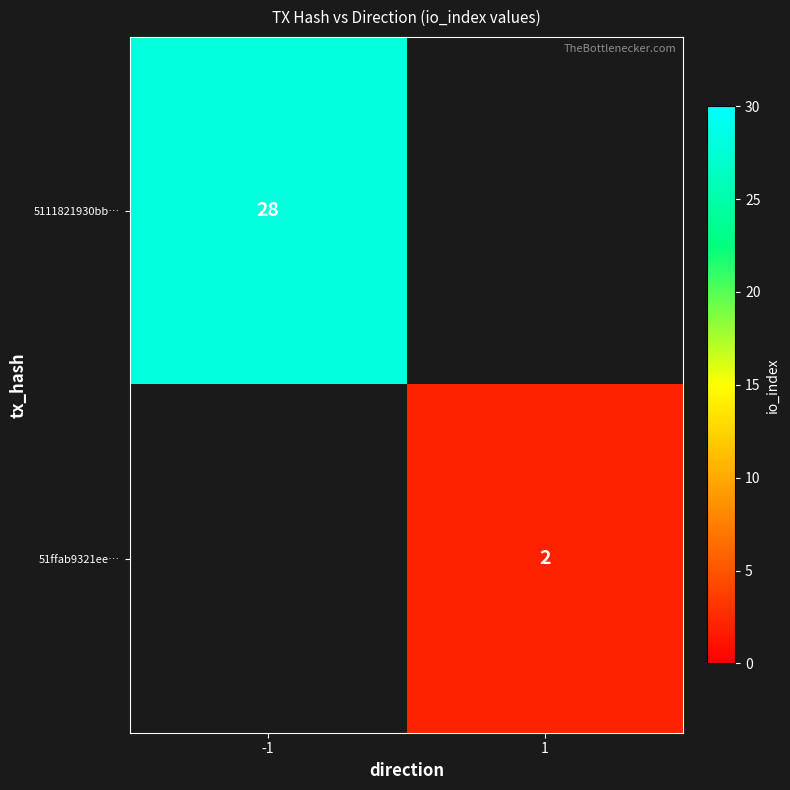

The value of 5111821930bb… at -1 is 28. True or false?

True